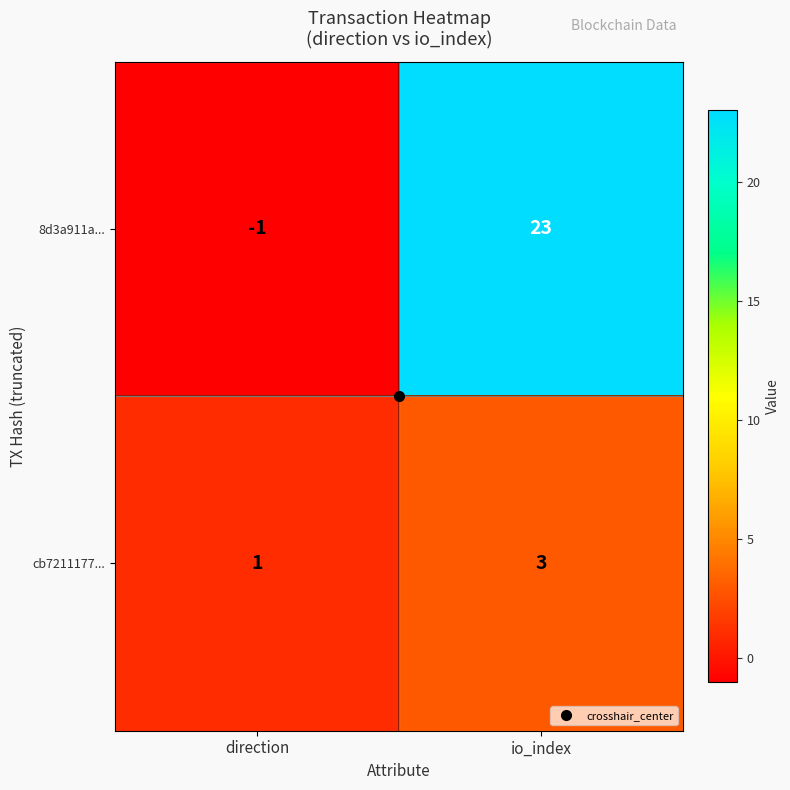

What is the difference between the maximum and minimum values in the 8d3a911a... series?

24